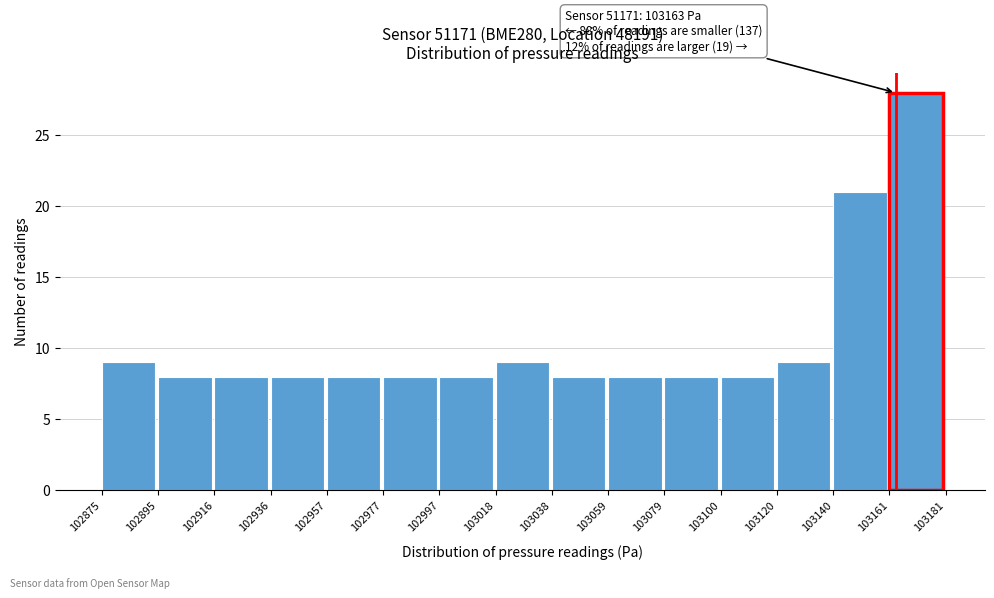

Which range on the x-axis has the tallest bar?

103161 to 103181